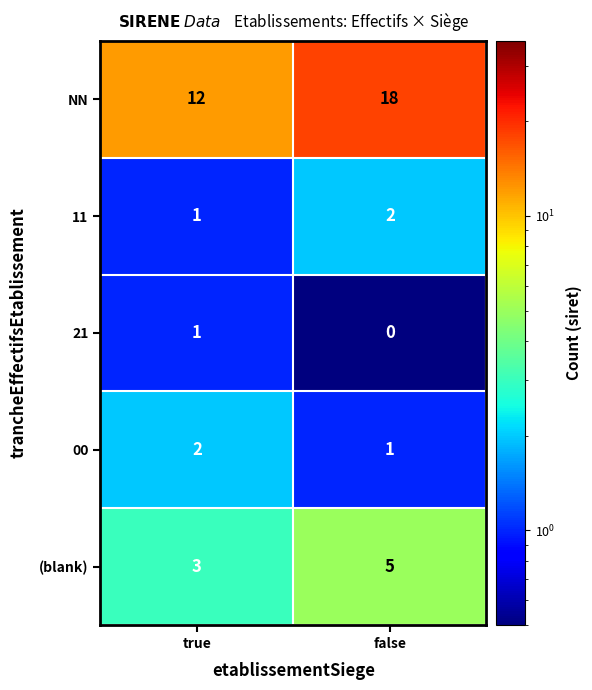

Where is (blank) nearest to the value 4?

true